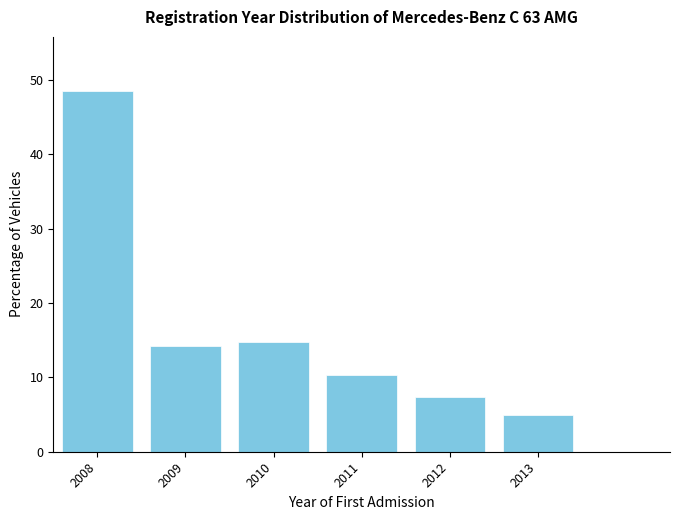

Reading left to right, list all the values displayed in this chart.

48.5	14.2	14.7	10.3	7.4	4.9